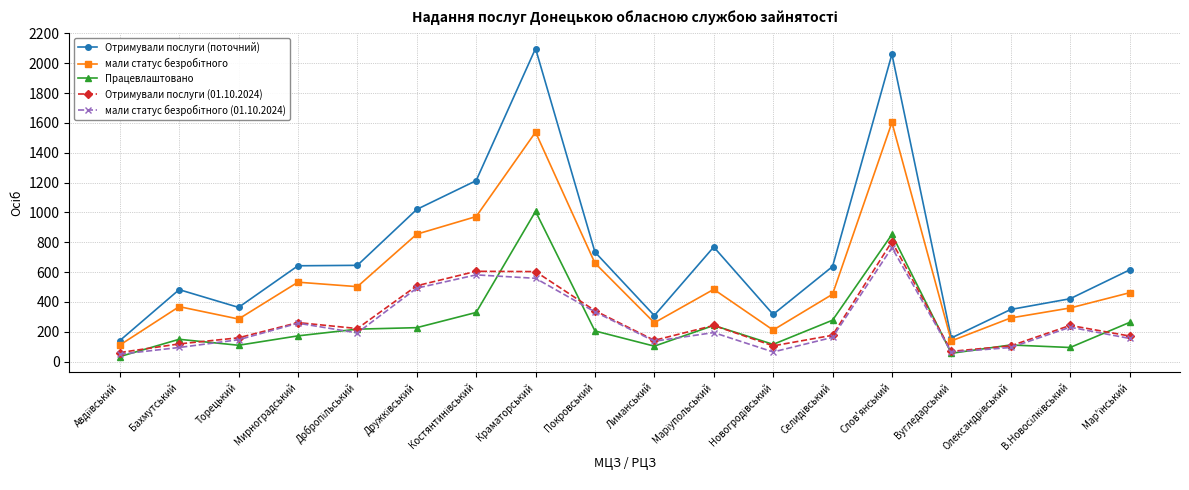

What is the spread (max minus min) of values at Краматорський?

1541